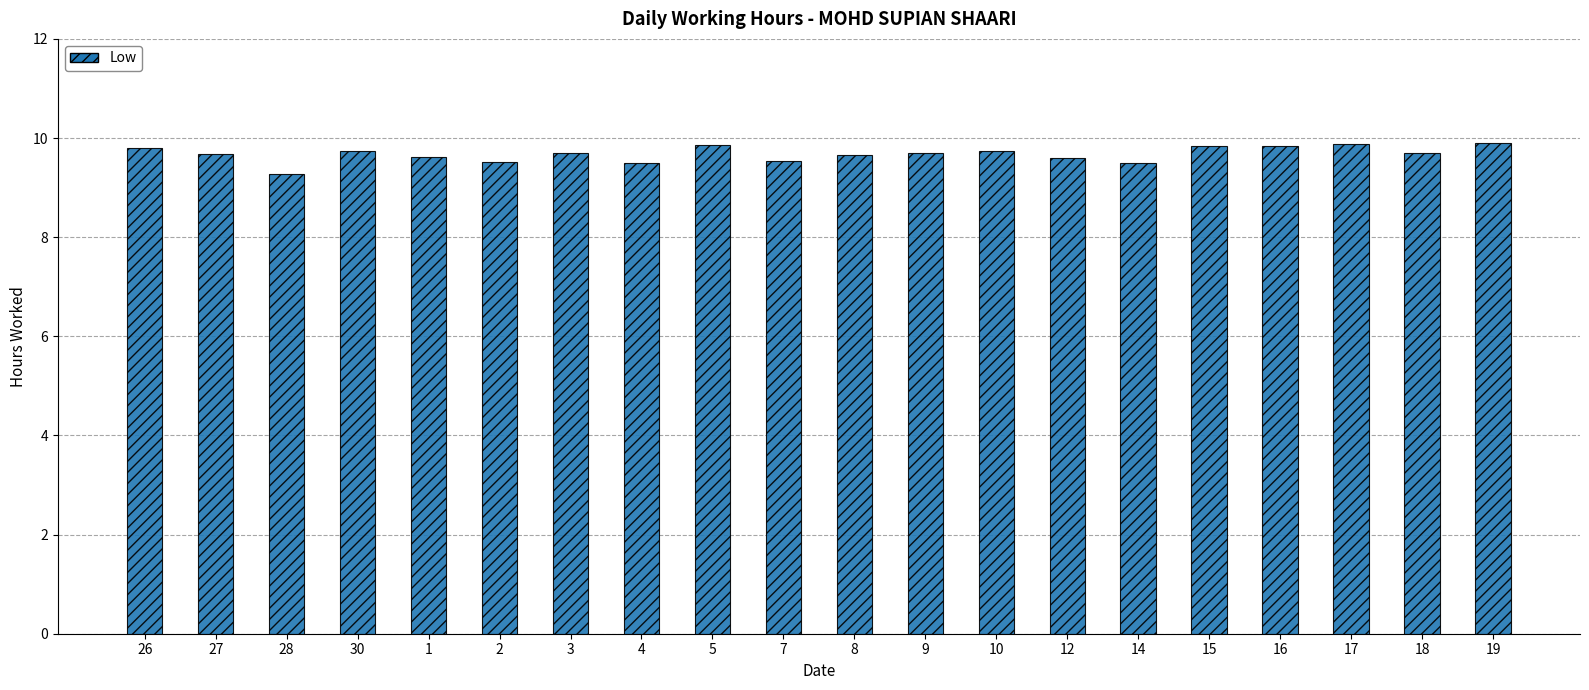

Count the values in the range 9 to 10.

20